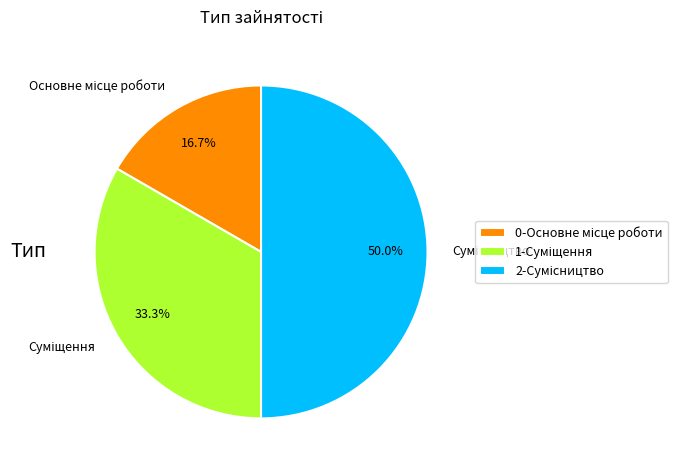

Which has a higher value, Суміщення or Сумісництво?

Сумісництво